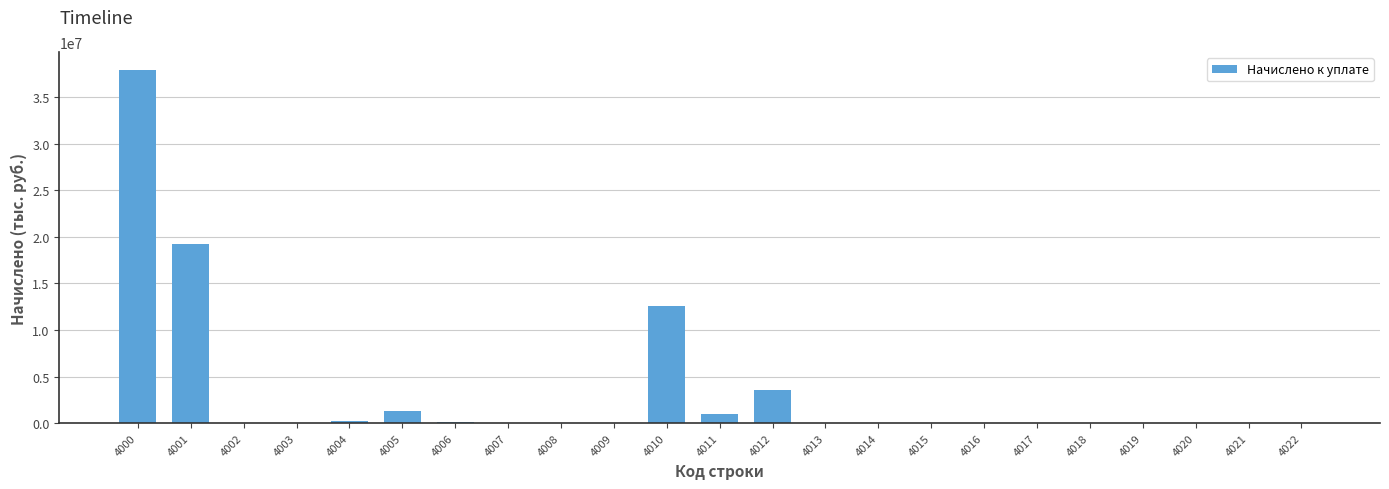

What is the change in value from 4005 to 4007?

-1263171